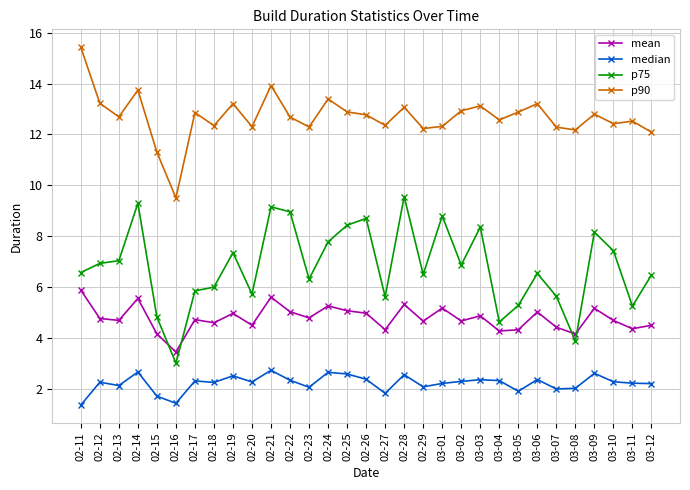

What are all the series names shown in the legend?

mean, median, p75, p90